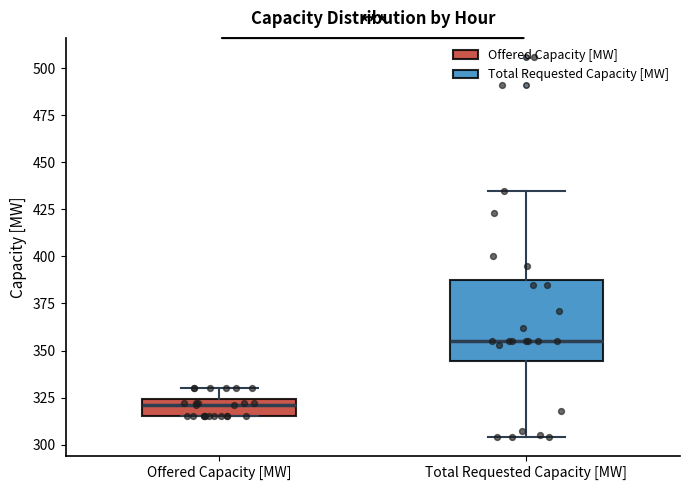

Reading left to right, read every box against the y-axis: the position of its median line, the range the box covers, and the ends of its whiskers. The values are not printed on the chart, so give them approximately, as read against the axis.

Offered Capacity [MW]: median 320, box 315 to 325, whiskers 315 to 330
Total Requested Capacity [MW]: median 355, box 345 to 390, whiskers 305 to 435